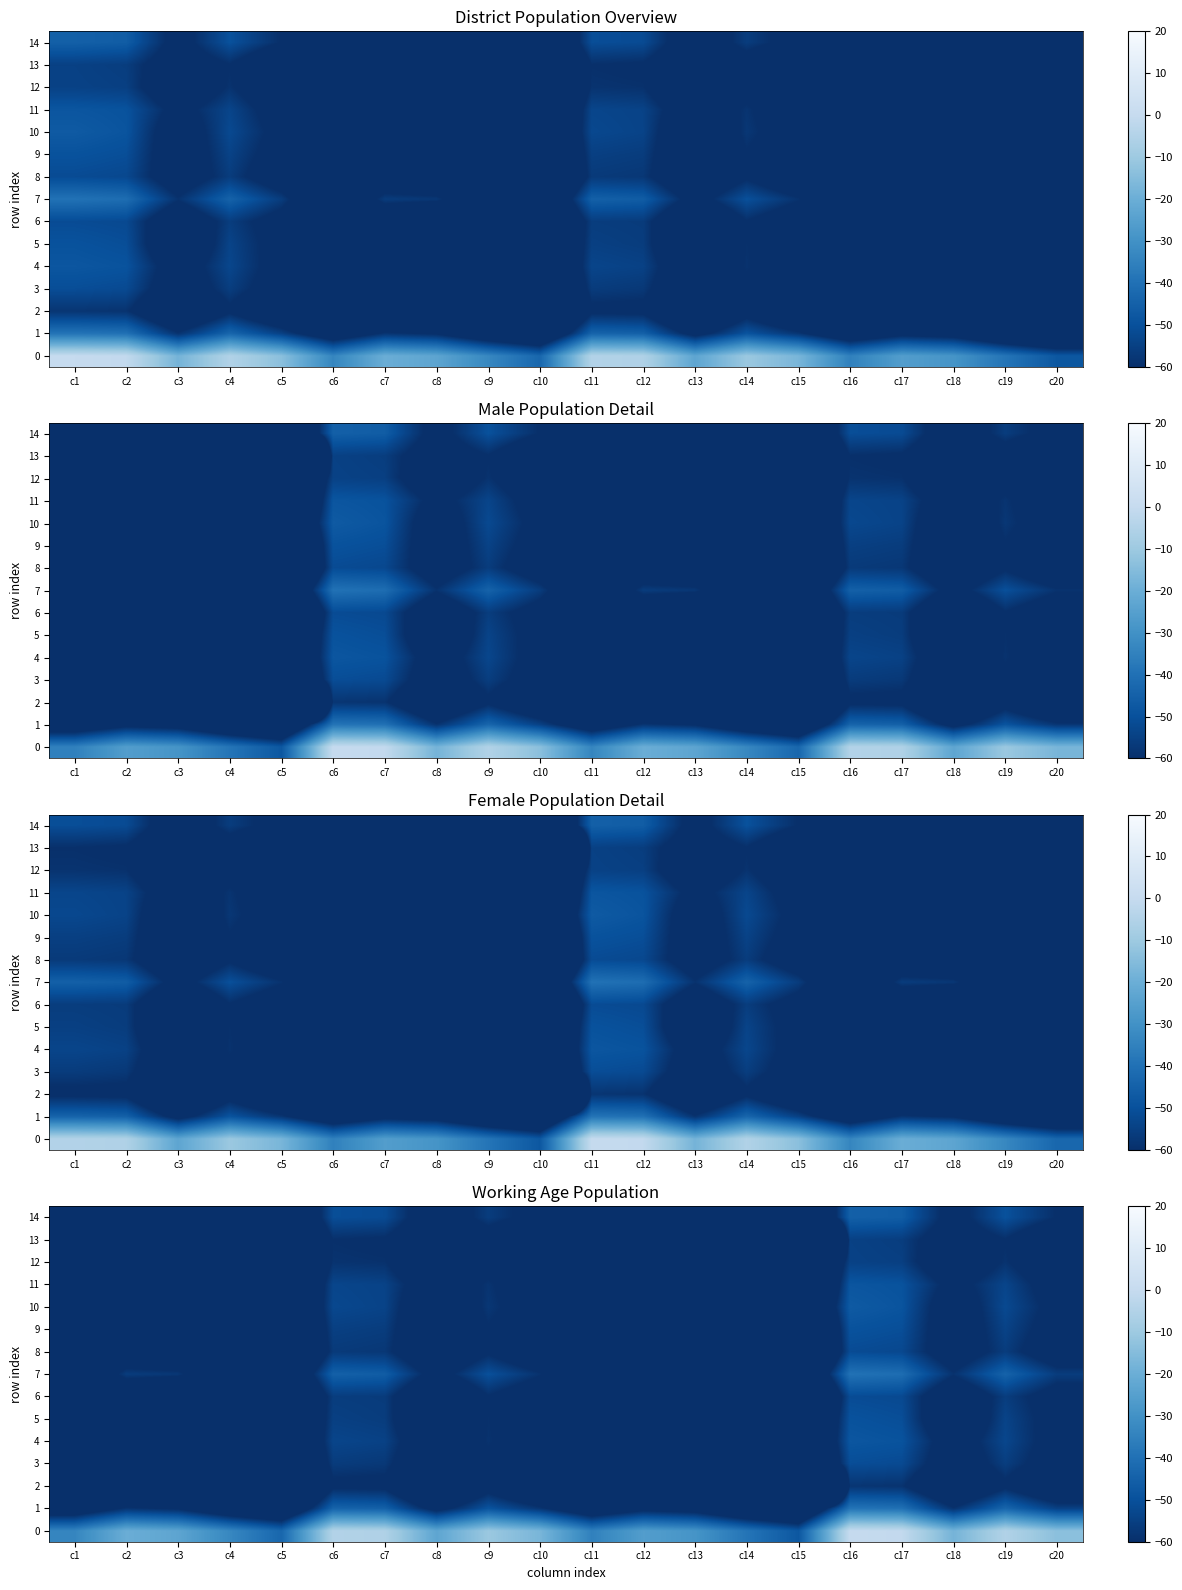

Where is 8 nearest to the value -78?

c12